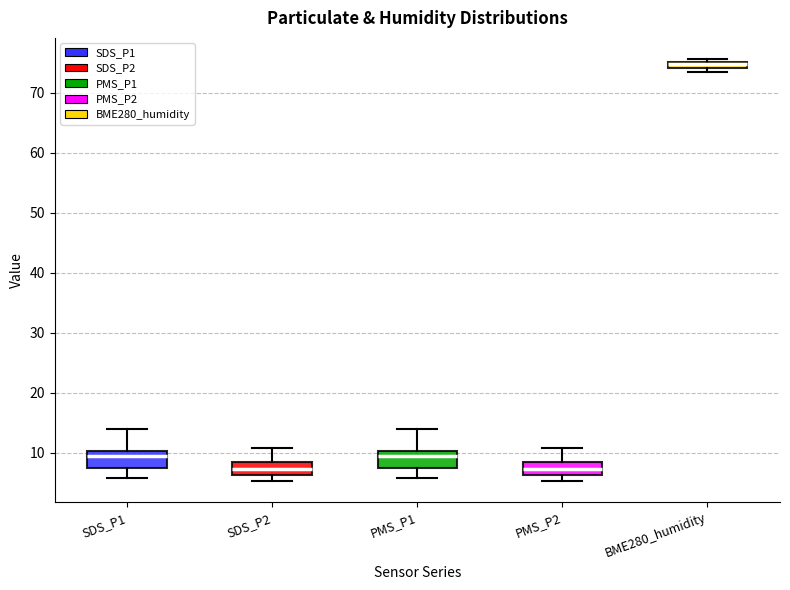

Which box's median line is the highest?

BME280_humidity